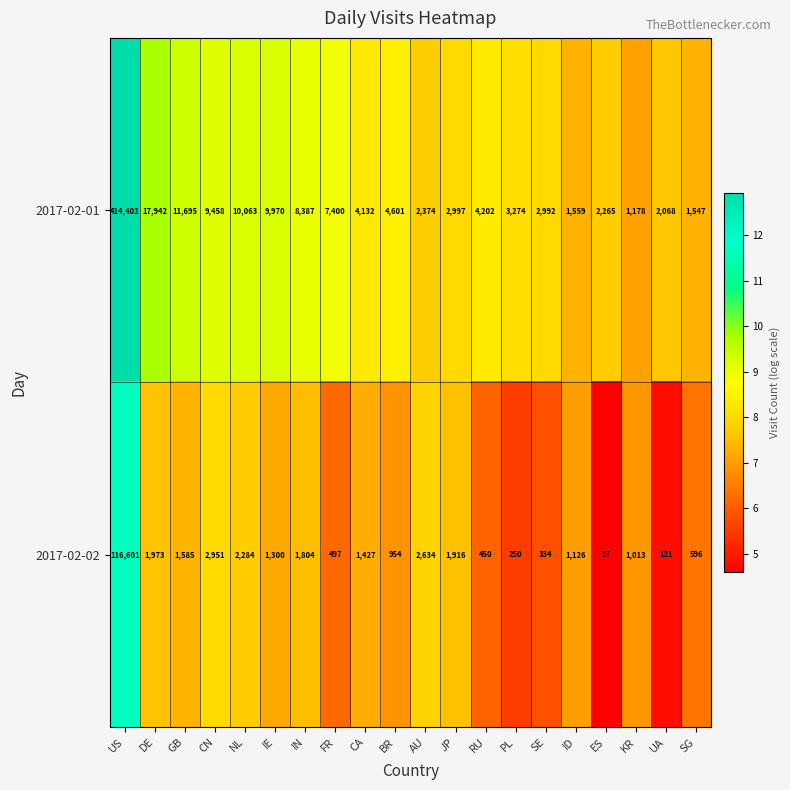

List the series in order of their overall mean, highest first.

2017-02-01, 2017-02-02